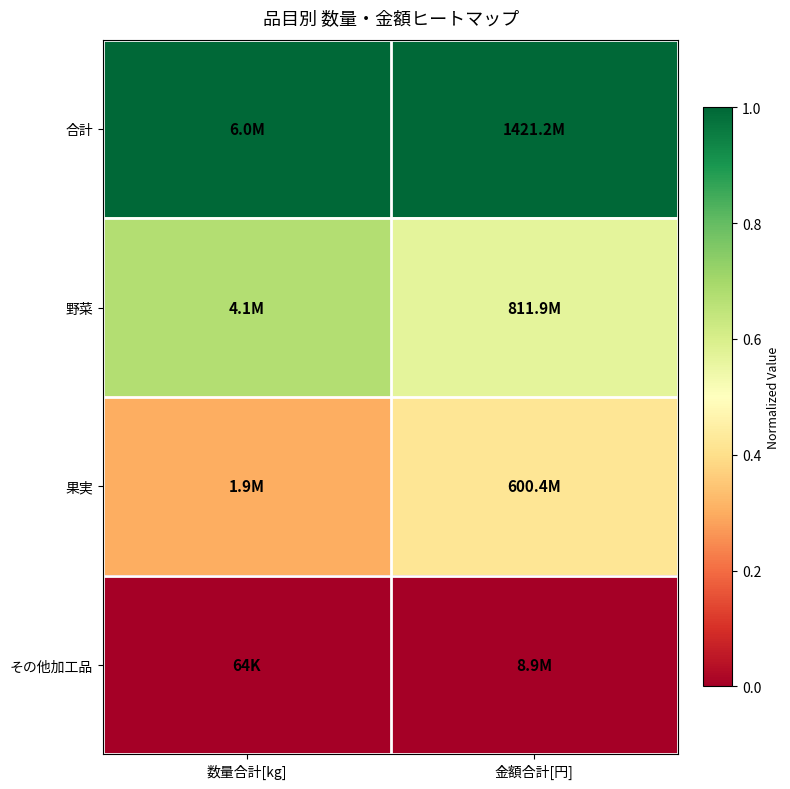

What is the difference between the highest and lowest values at 金額合計[円]?

1.0